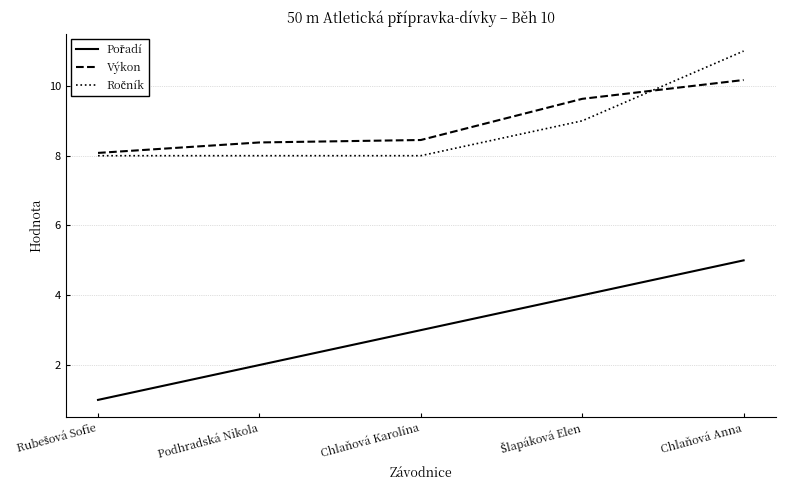

What position from the right is Chlaňová Anna?

1